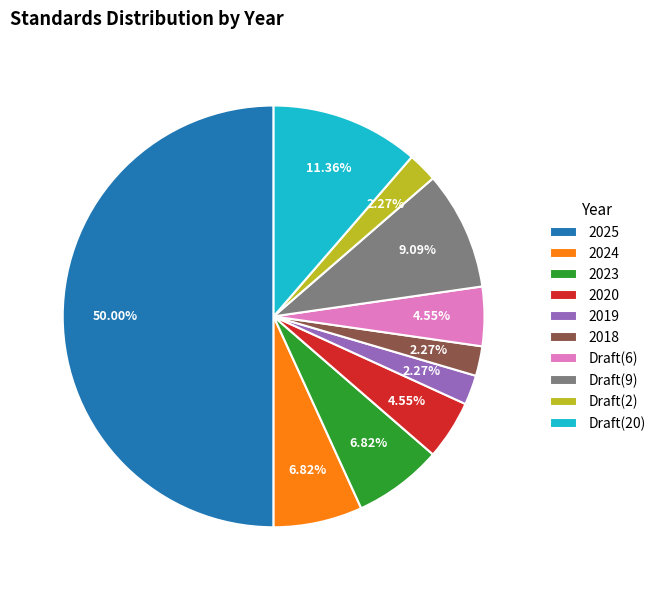

Does 2023 represent more than half of the total?

No